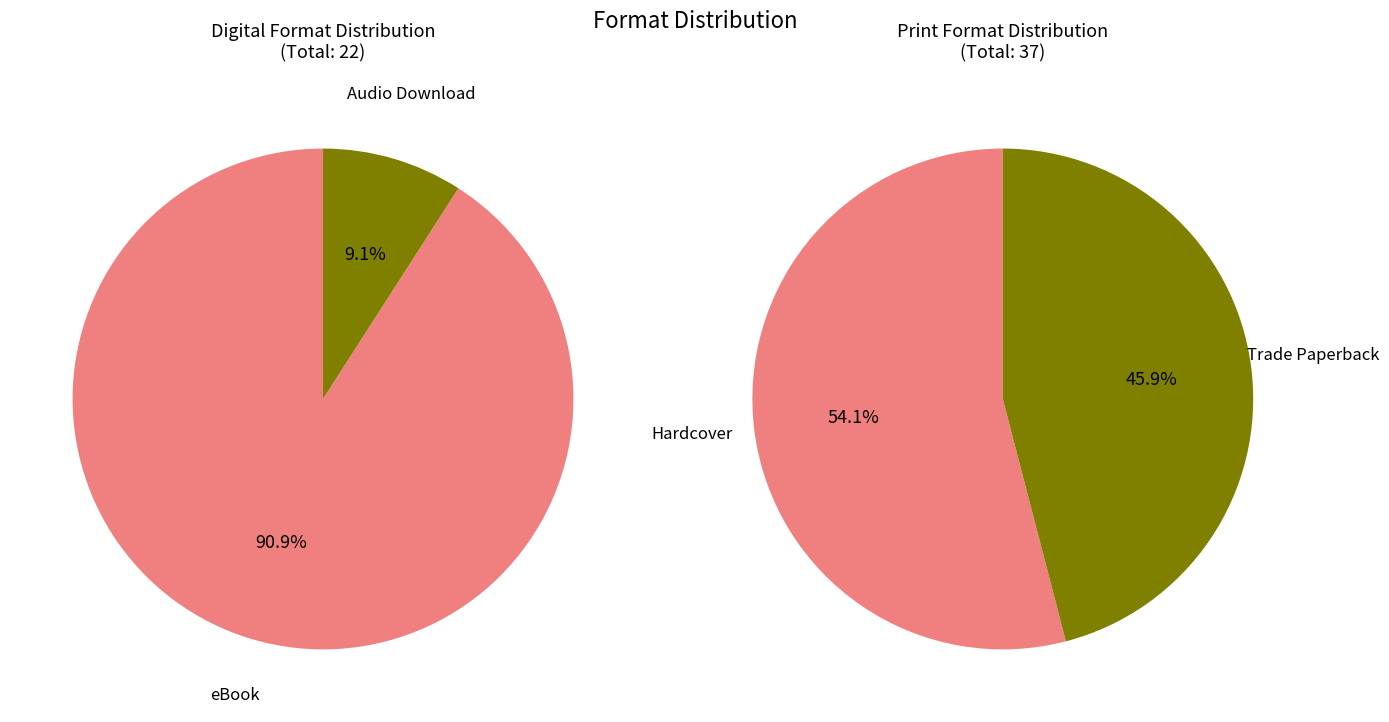

How many slices are in this pie chart?

4